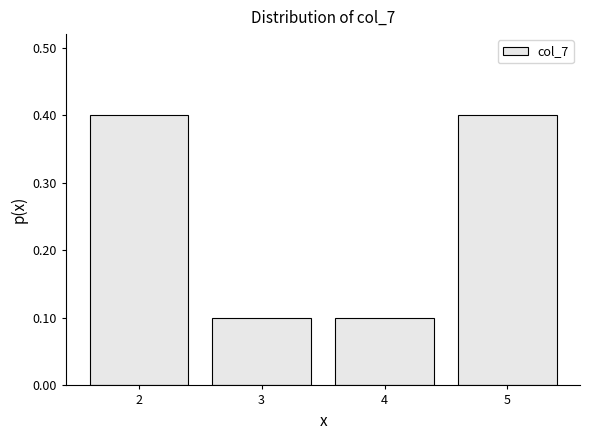

Reading right to left, extract all data points from this chart.

0.4	0.1	0.1	0.4